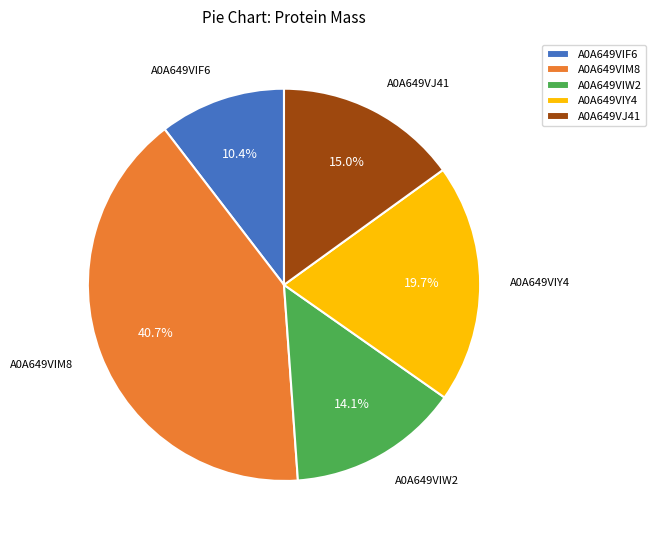

To the nearest percent, what percentage of the pie is A0A649VJ41?

15%